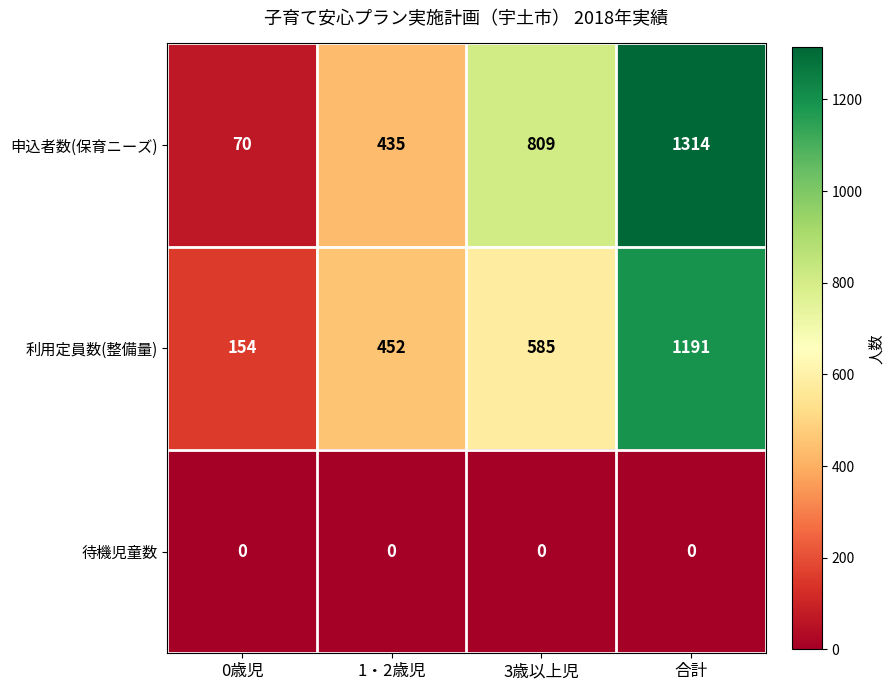

At which label is 申込者数(保育ニーズ) closest to 692?

3歳以上児